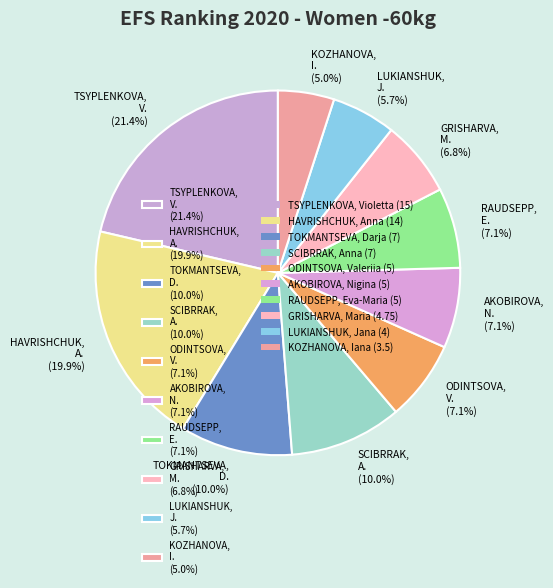

Is there any slice that represents more than half of the pie?

No